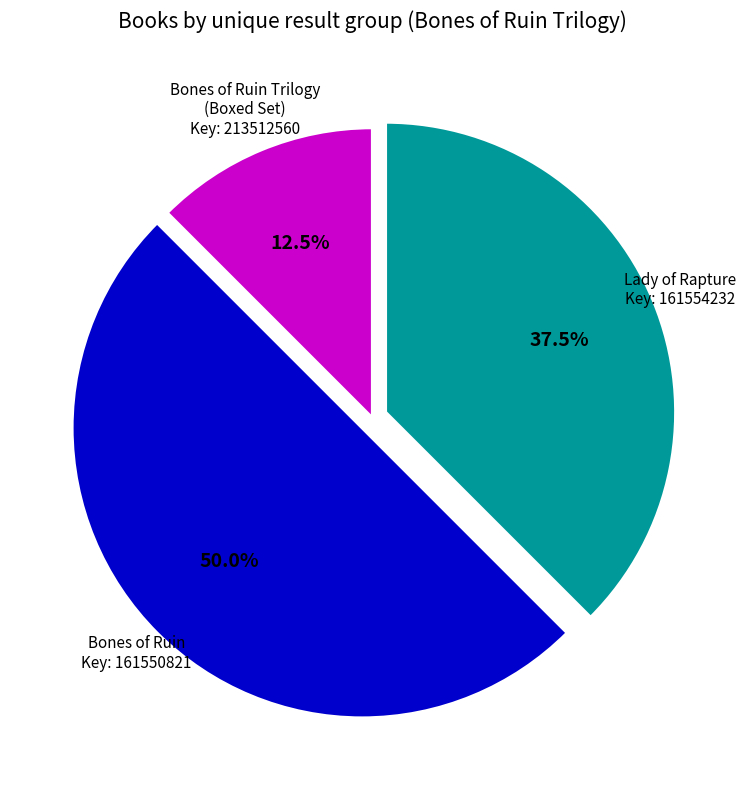

Count the number of slices in the pie.

3